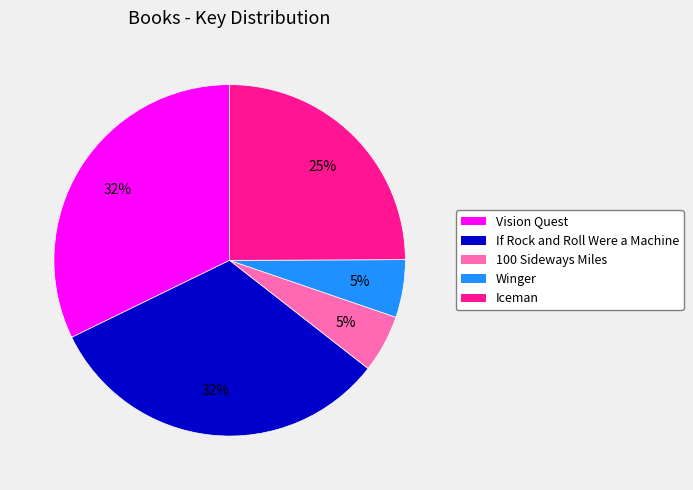

Which has a higher value, If Rock and Roll Were a Machine or 100 Sideways Miles?

If Rock and Roll Were a Machine